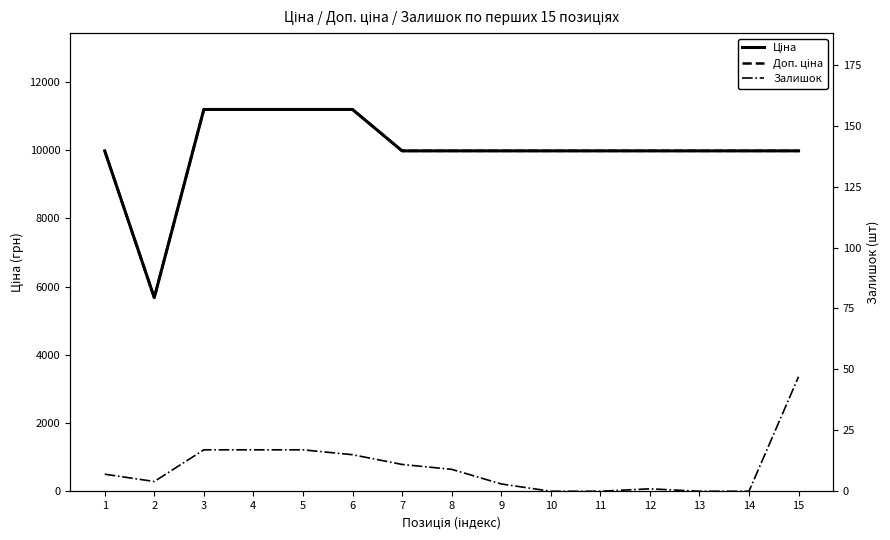

The value of Залишок at 12 is 1.7. True or false?

False